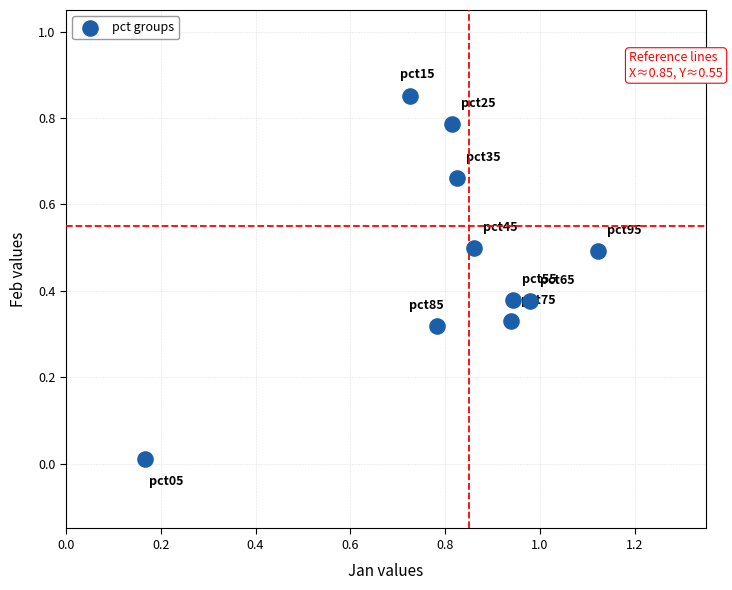

What is the range of X values (max minus min)?

1.0